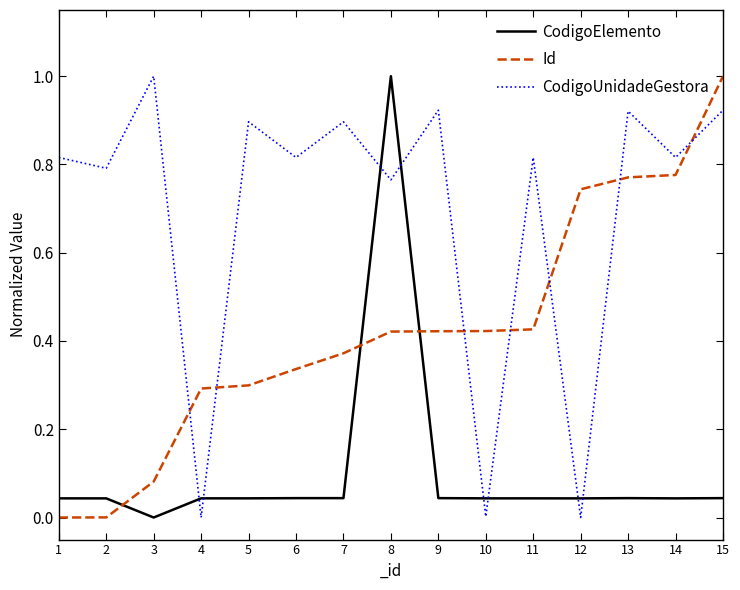

List the series in order of their overall mean, highest first.

CodigoUnidadeGestora, Id, CodigoElemento